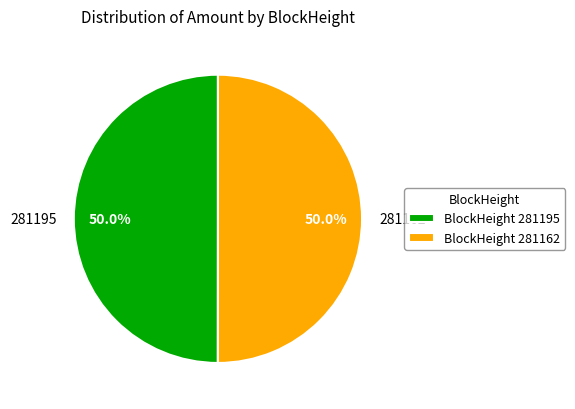

What portion of the pie excludes 281195?

50.0%